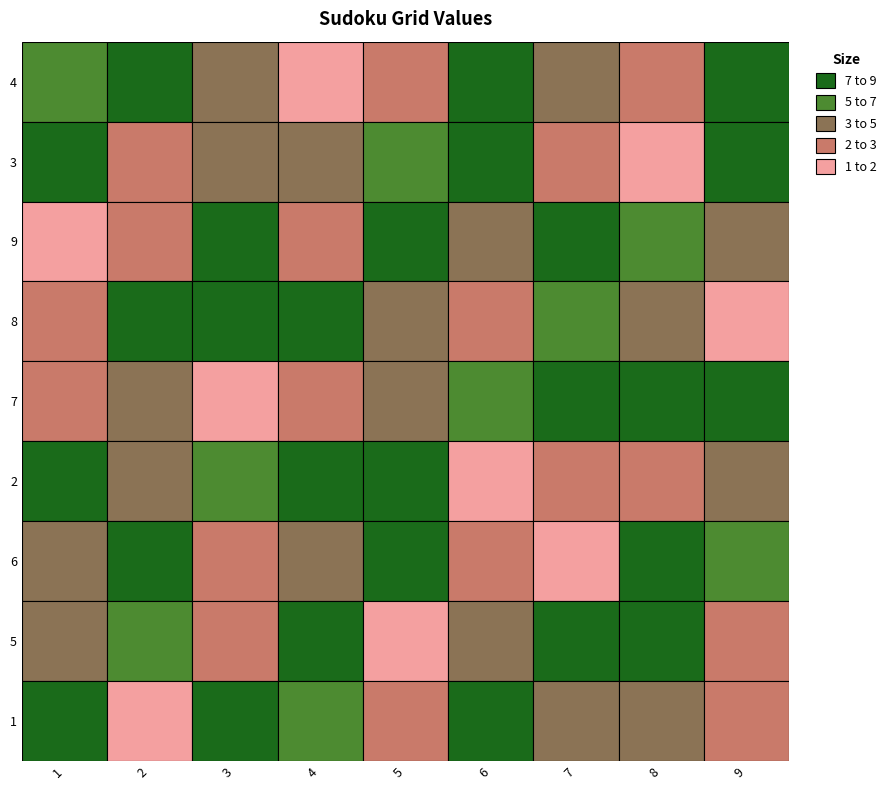

At which label does 5 first exceed 5?

2